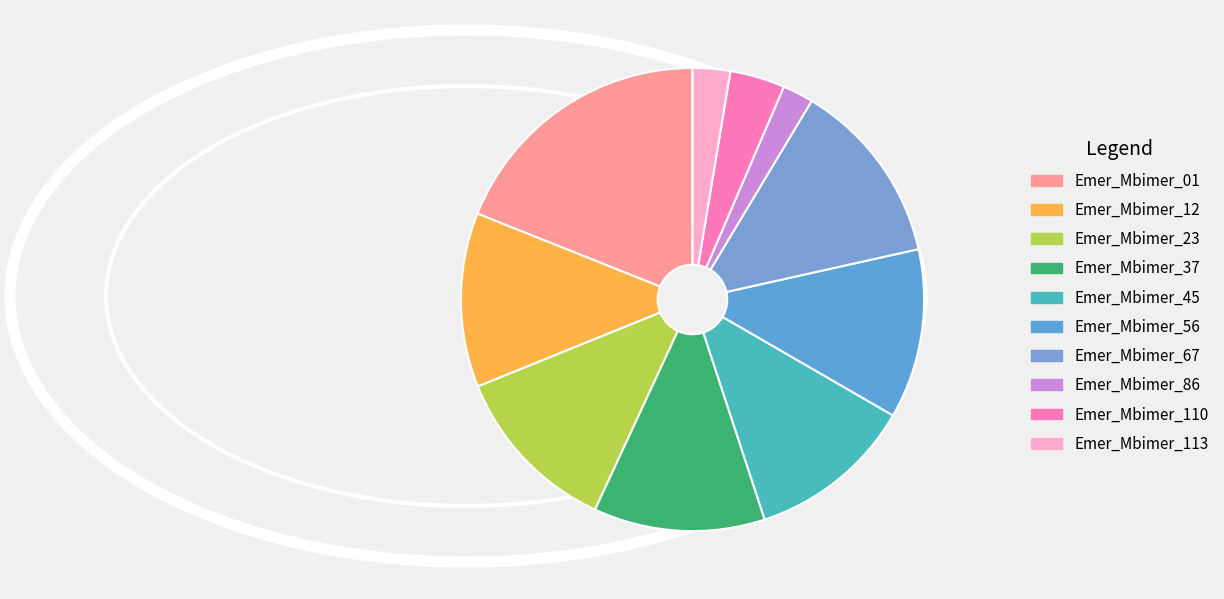

Rank the categories by value from lowest to highest.

Emer_Mbimer_86, Emer_Mbimer_113, Emer_Mbimer_110, Emer_Mbimer_45, Emer_Mbimer_56, Emer_Mbimer_23, Emer_Mbimer_37, Emer_Mbimer_12, Emer_Mbimer_67, Emer_Mbimer_01